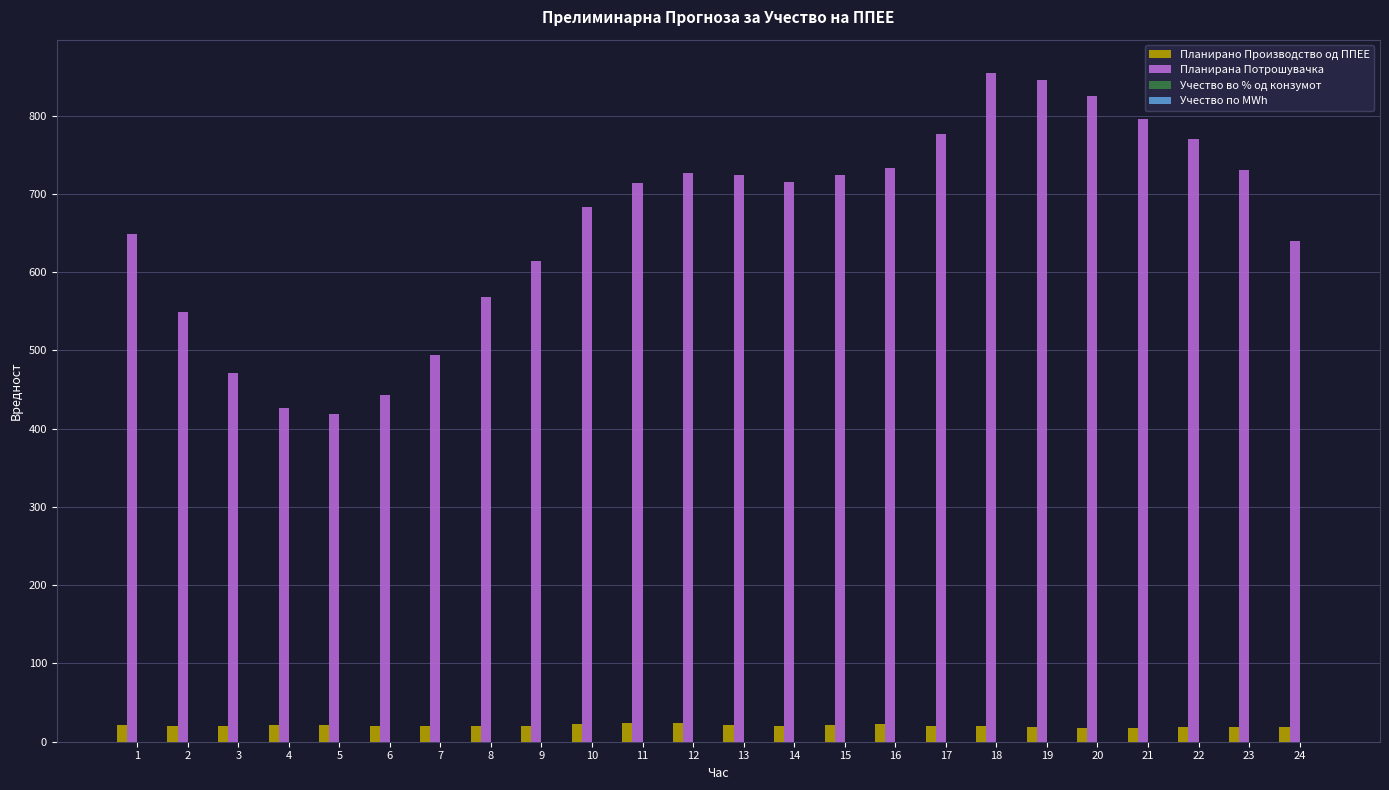

How many data points does each series have?

24